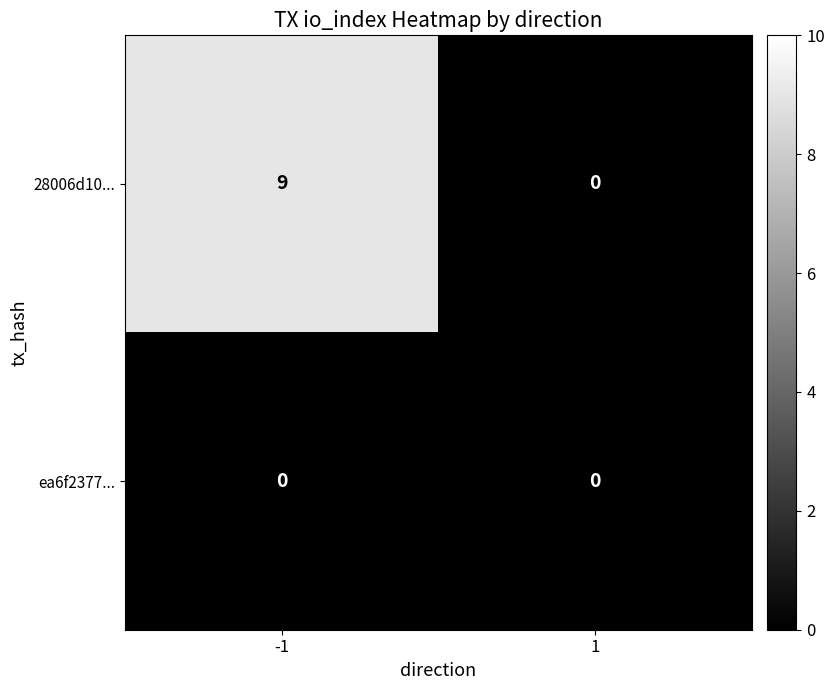

What is the difference between the 28006d10... values at -1 and 1?

9